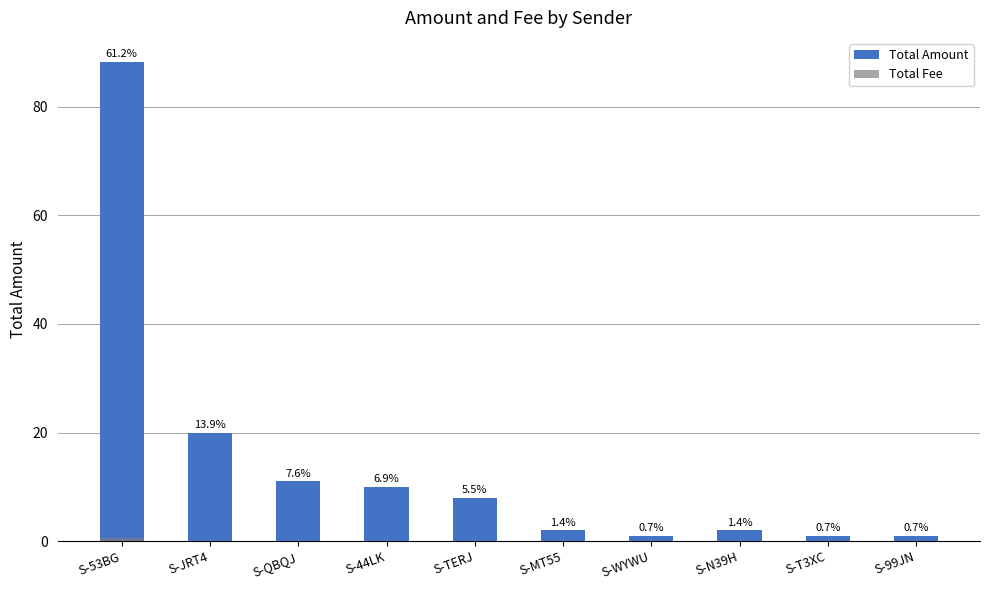

Which series has the largest range (max minus min)?

Total Amount